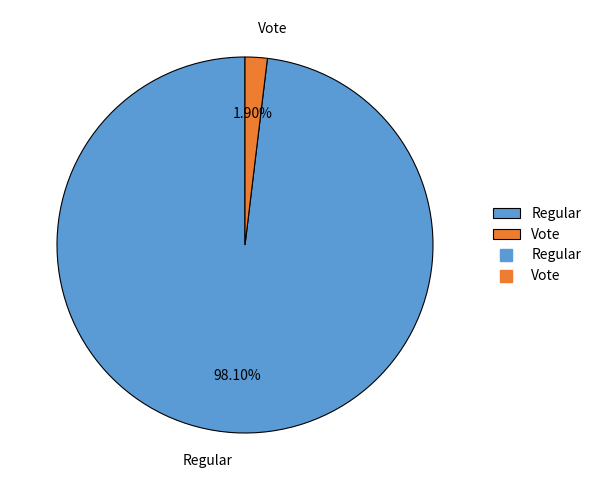

Which category has the biggest portion of the pie?

Regular